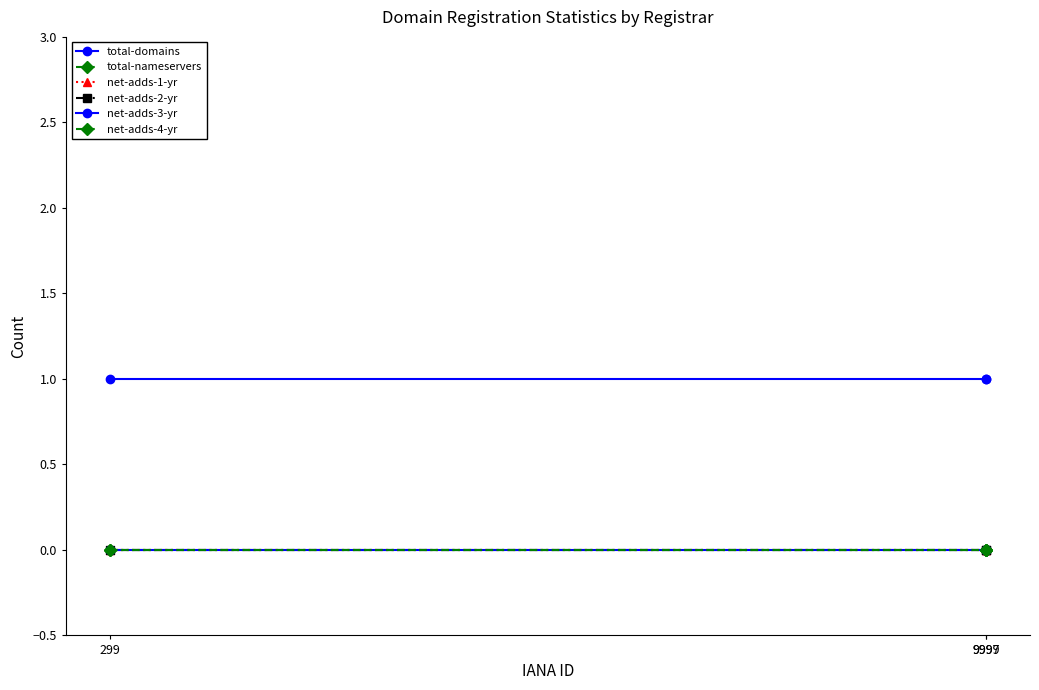

Is this an area chart (filled region under the line)?

No